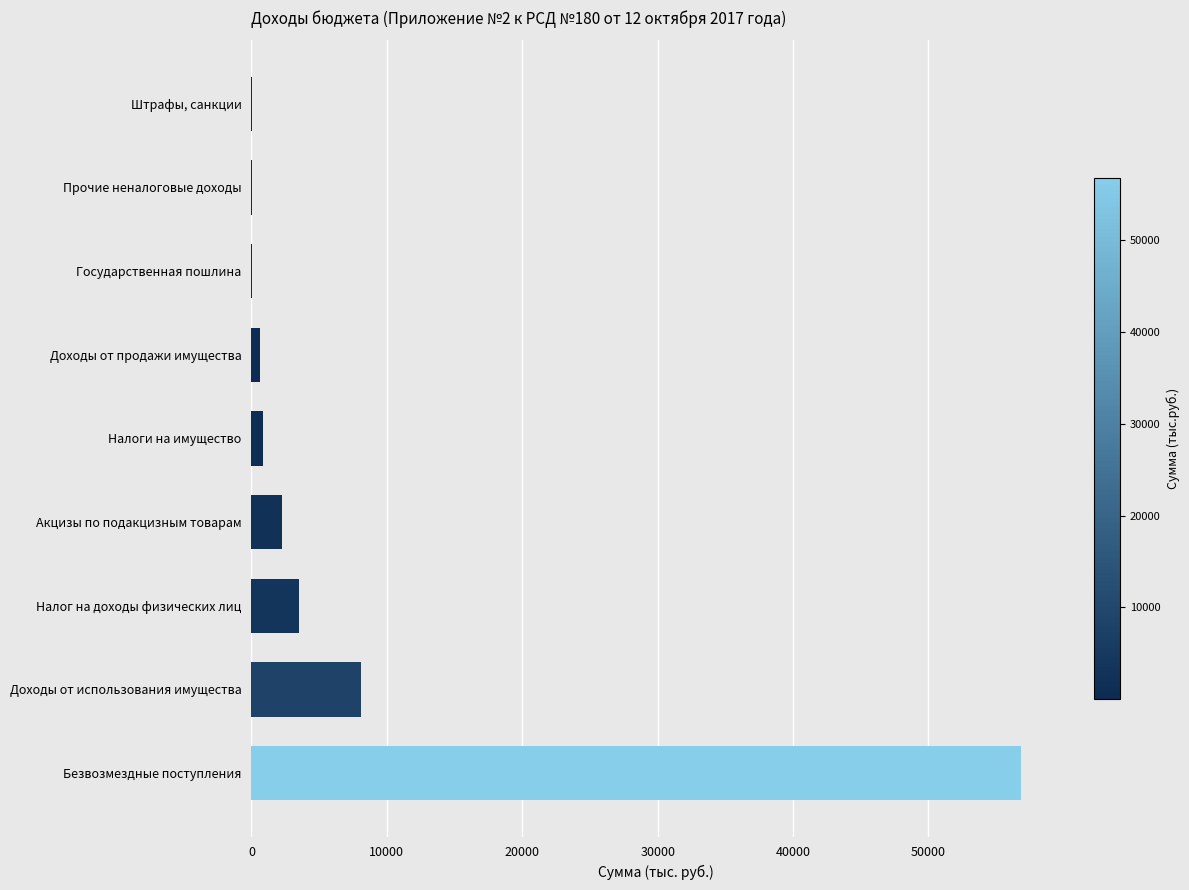

What is the maximum value shown in the chart?

56832.3